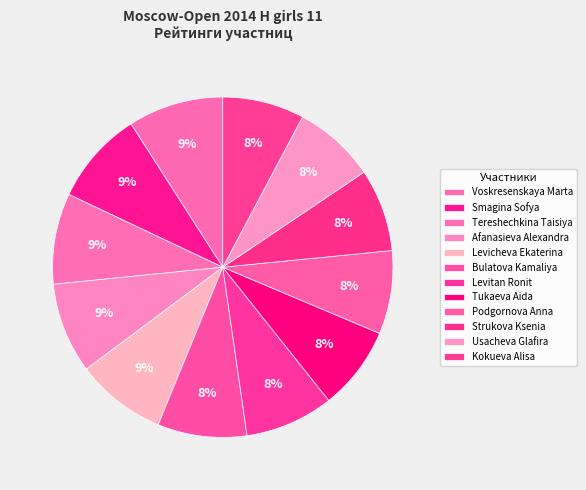

Count the number of slices in the pie.

12